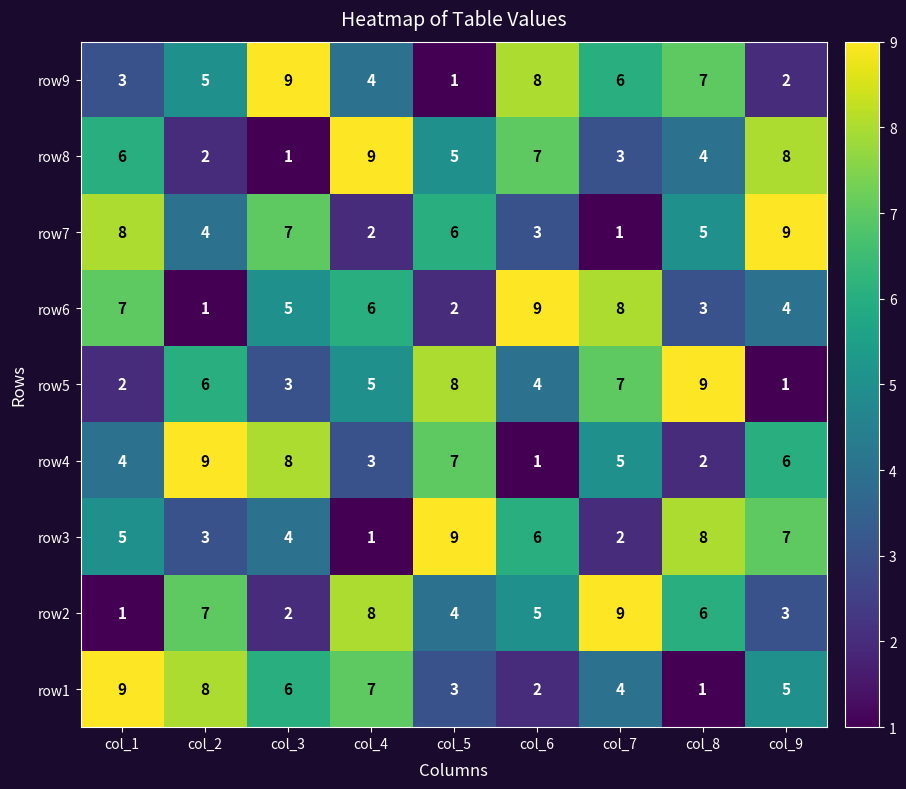

What is the maximum value shown in the chart?

9